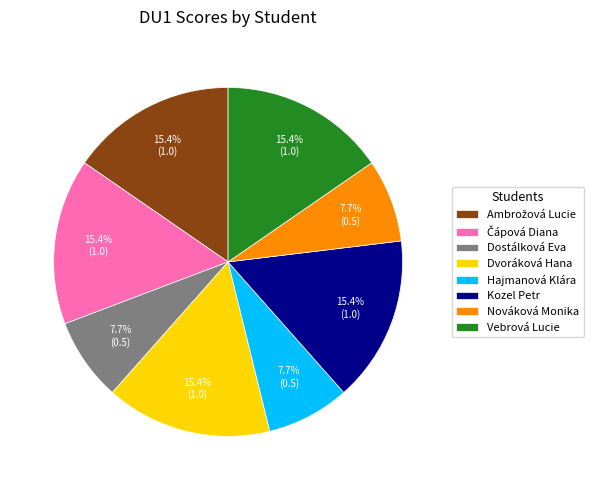

Does Dvoráková Hana account for over 50% of the chart?

No